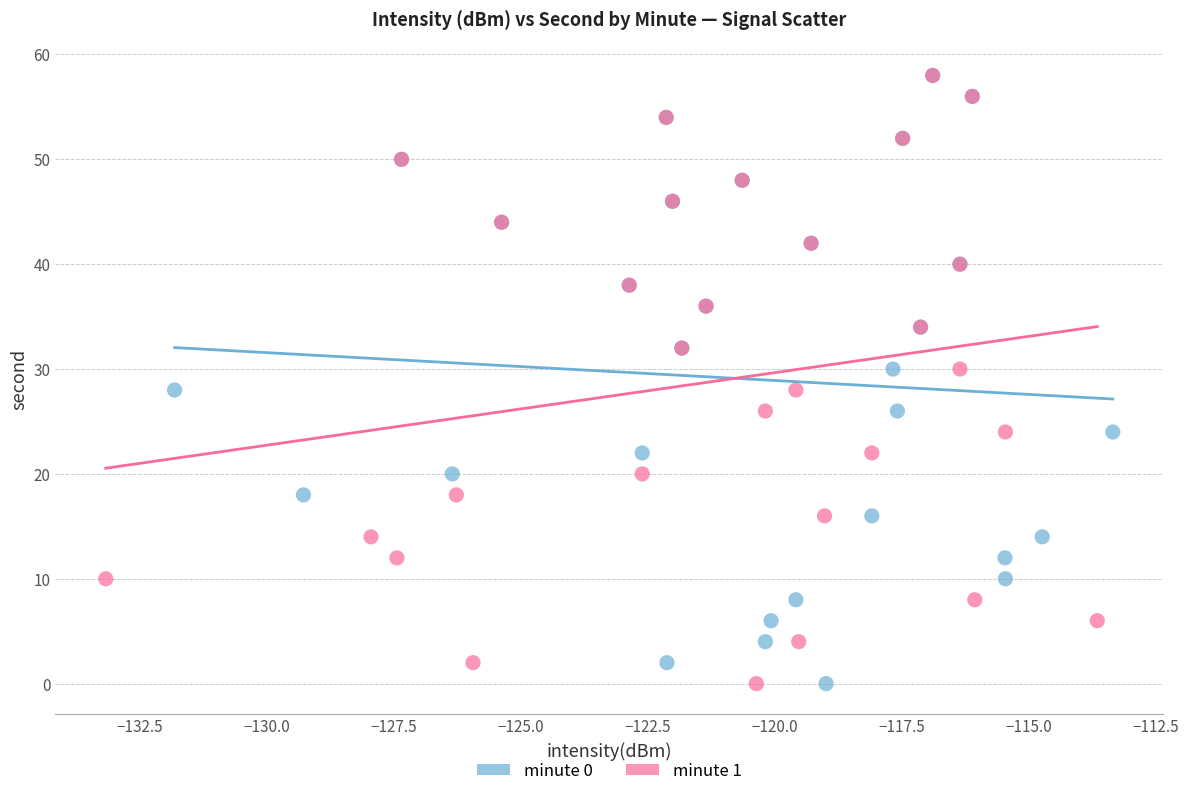

What are all the series names shown in the legend?

minute 0, minute 1